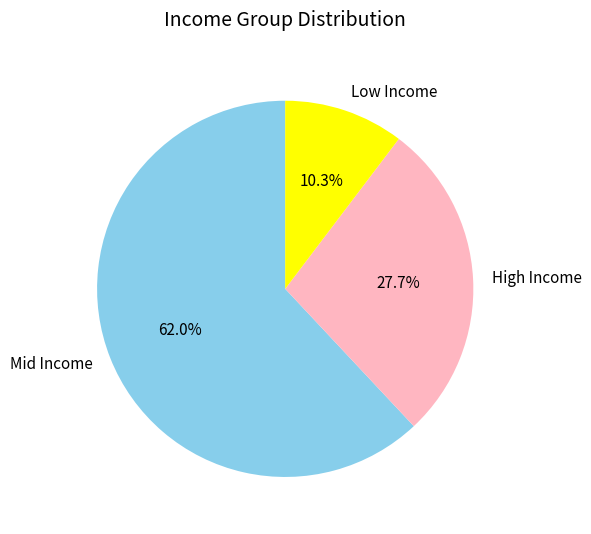

What is the ratio of the value at Mid Income to the value at Low Income?

6.0